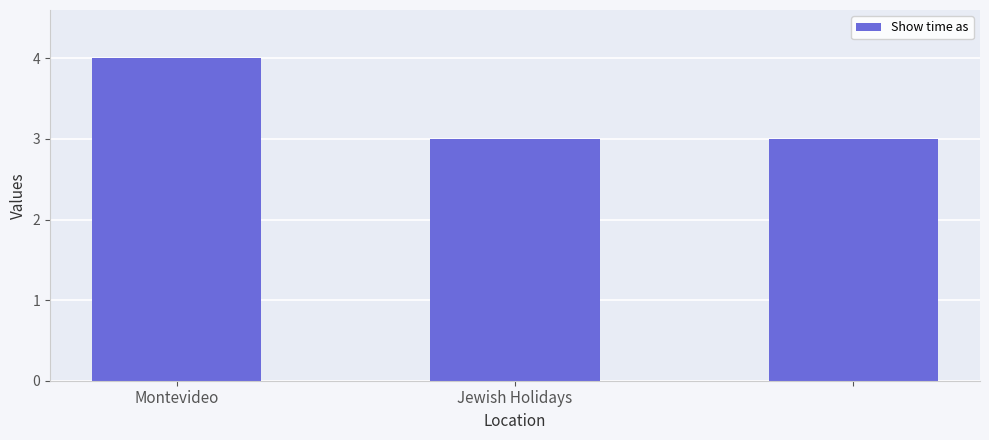

Reading left to right, list all the values displayed in this chart.

4	3	3